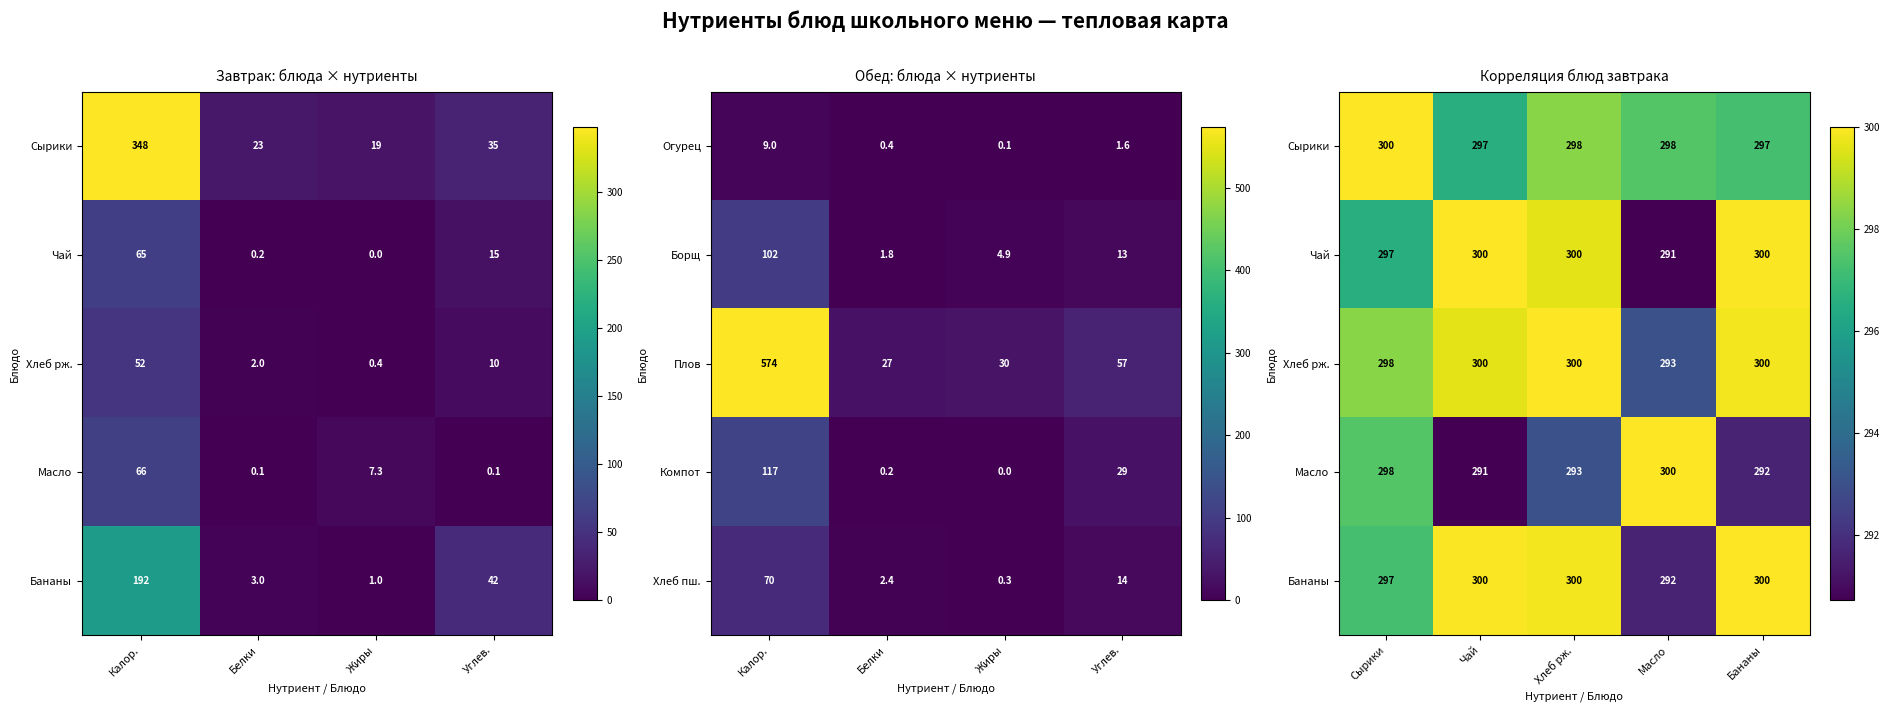

What is the difference between the Хлеб пш. values at Калор. and Белки?

67.6